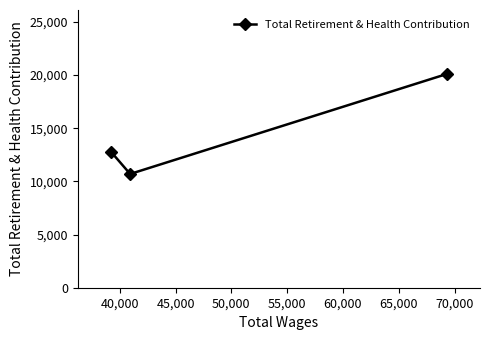

How many values are below 12755?

1